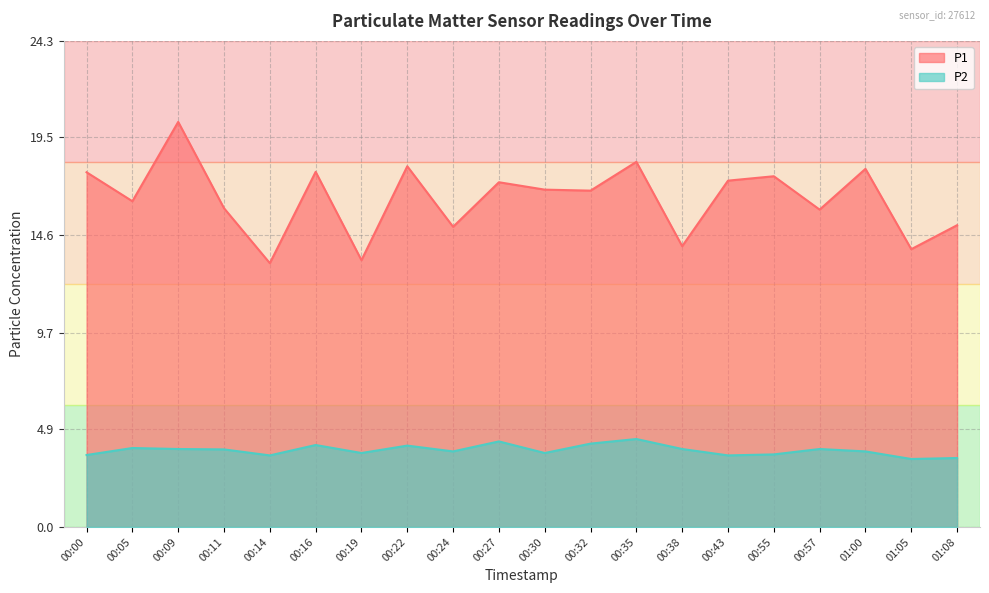

How many lines are shown in the chart?

2